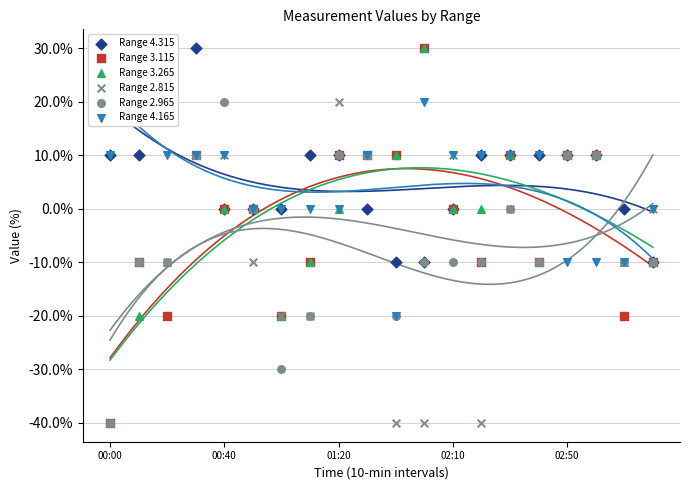

Which series has the largest total across all categories?

Range 4.315